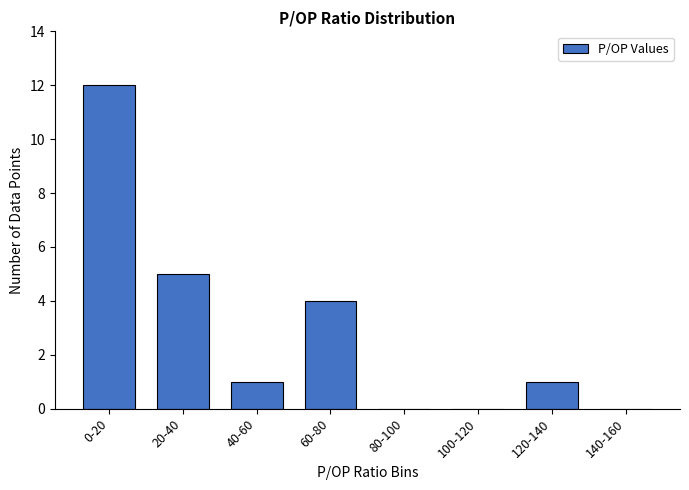

Reading left to right, what are all the values shown in this chart?

0-20=12	20-40=5	40-60=1	60-80=4	80-100=0	100-120=0	120-140=1	140-160=0